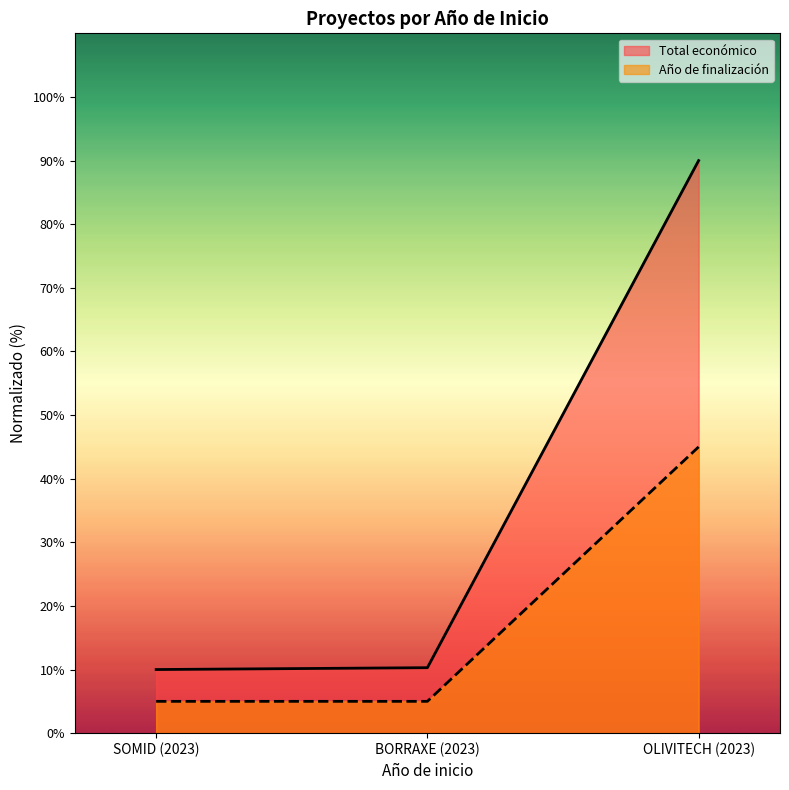

True or false: Año de finalización has a value of 45.0 at OLIVITECH (2023).

True